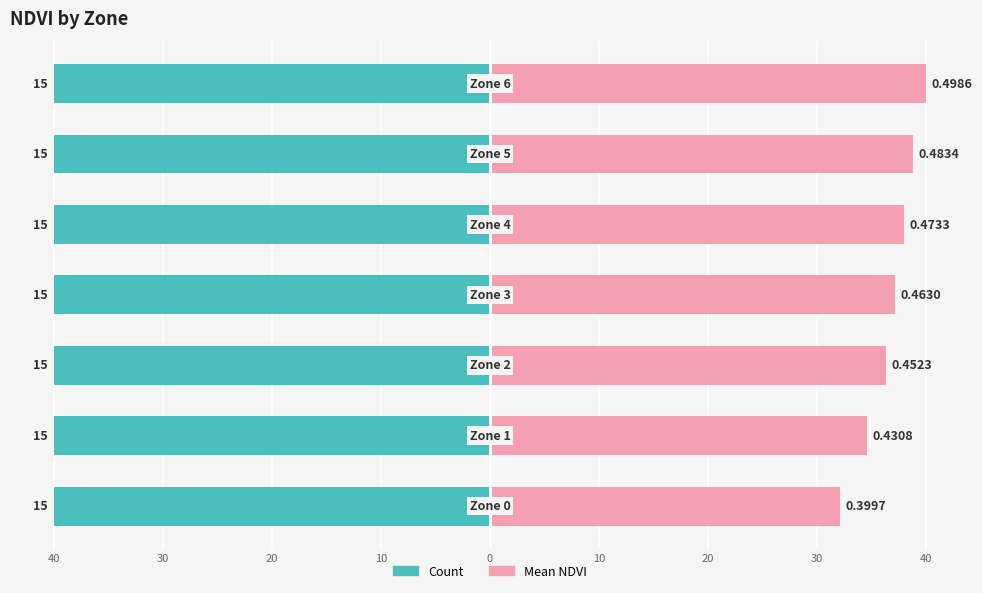

Between 30 and 20, which series saw the biggest shift?

Mean NDVI